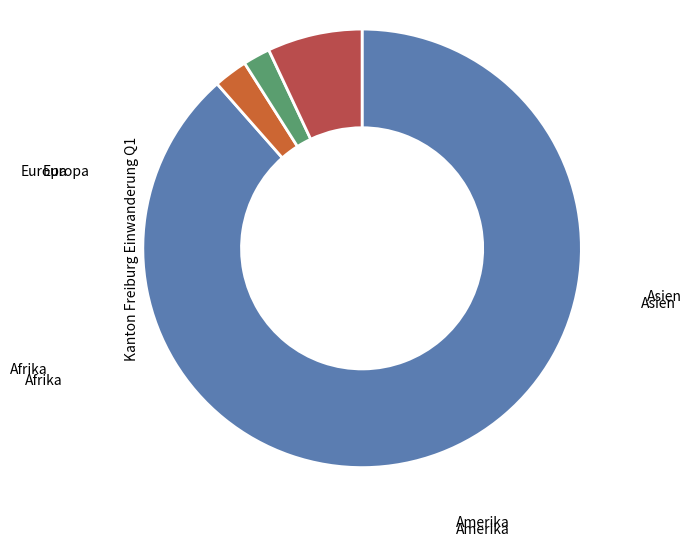

What is the majority slice?

Europa